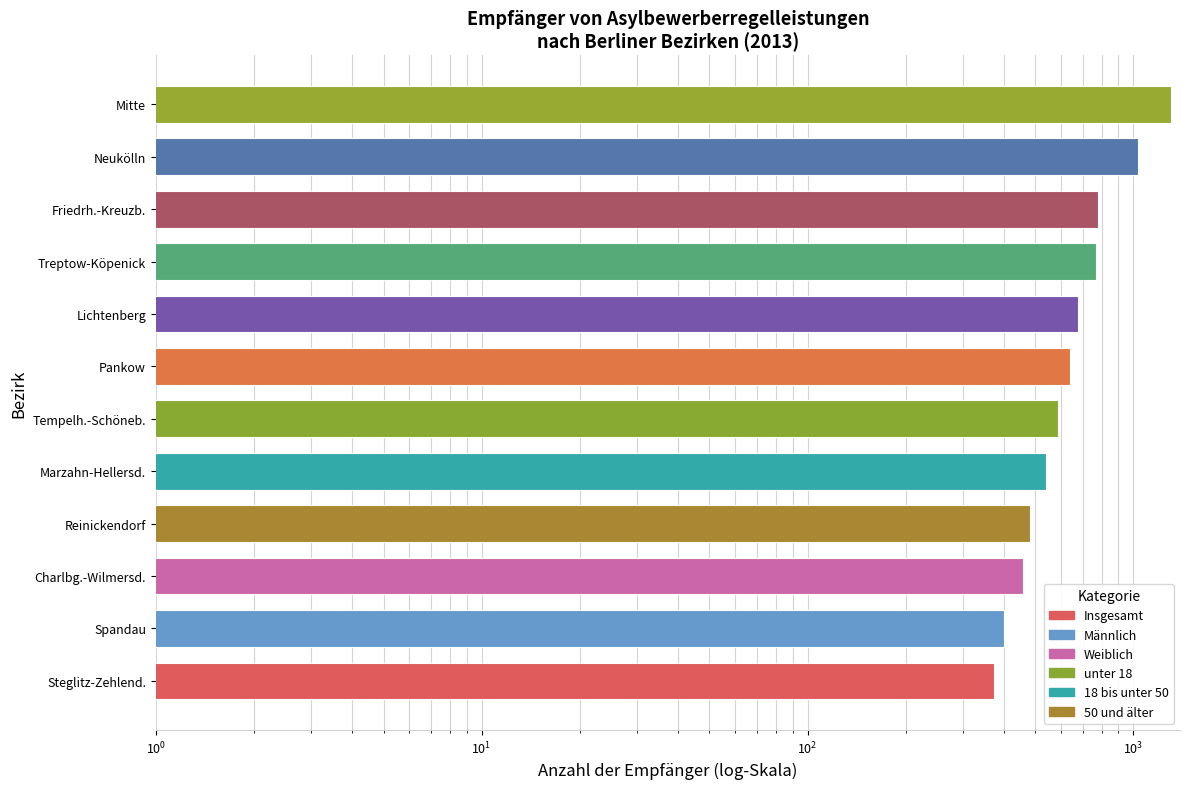

How many series are shown in this chart?

1